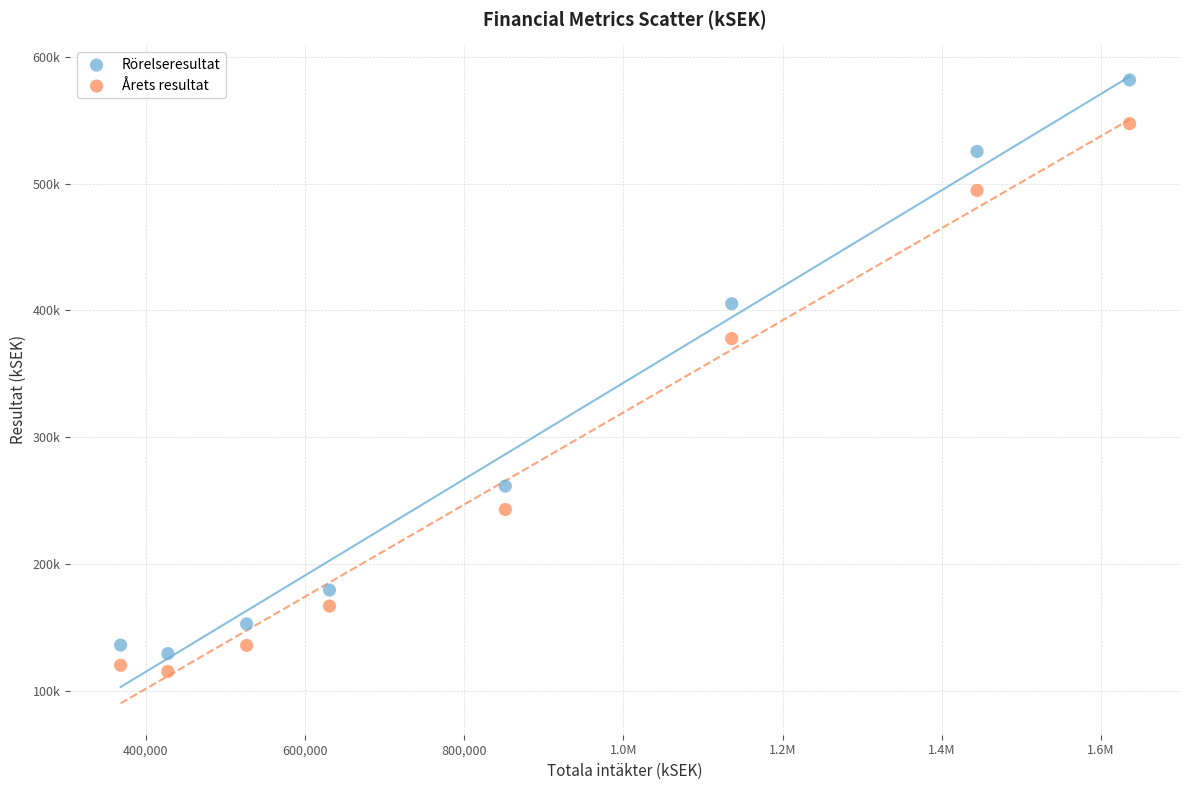

What are all the series names shown in the legend?

Rörelseresultat, Årets resultat